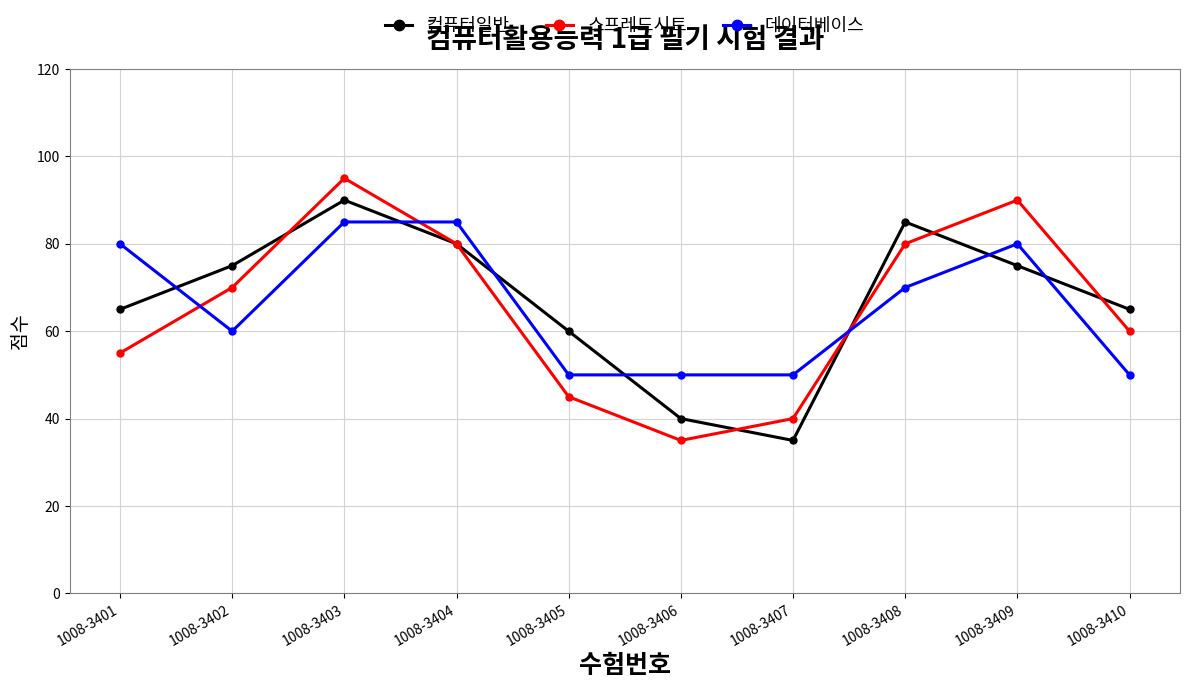

Reading left to right, transcribe all the data shown in this chart.

컴퓨터일반: 65	75	90	80	60	40	35	85	75	65
스프레드시트: 55	70	95	80	45	35	40	80	90	60
데이터베이스: 80	60	85	85	50	50	50	70	80	50